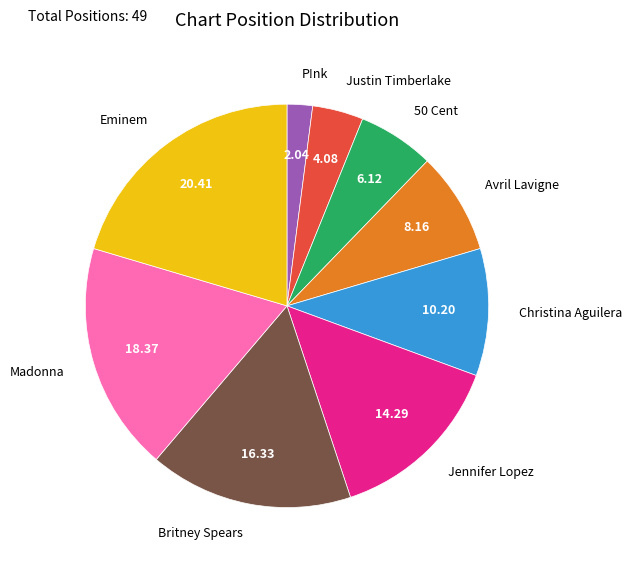

Combined, do Christina Aguilera and 50 Cent account for over 50%?

No